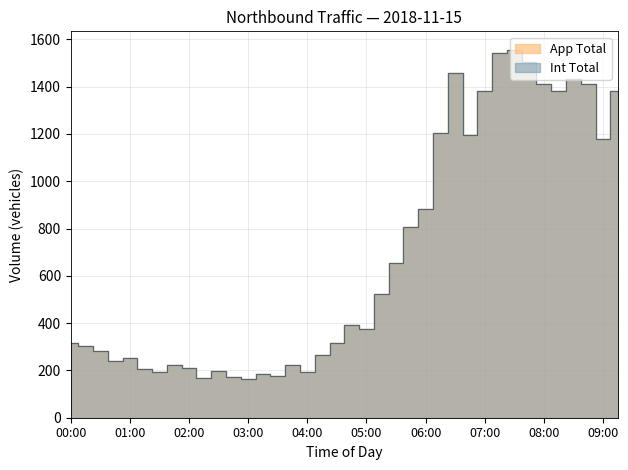

True or false: App Total and Int Total intersect in this chart.

False